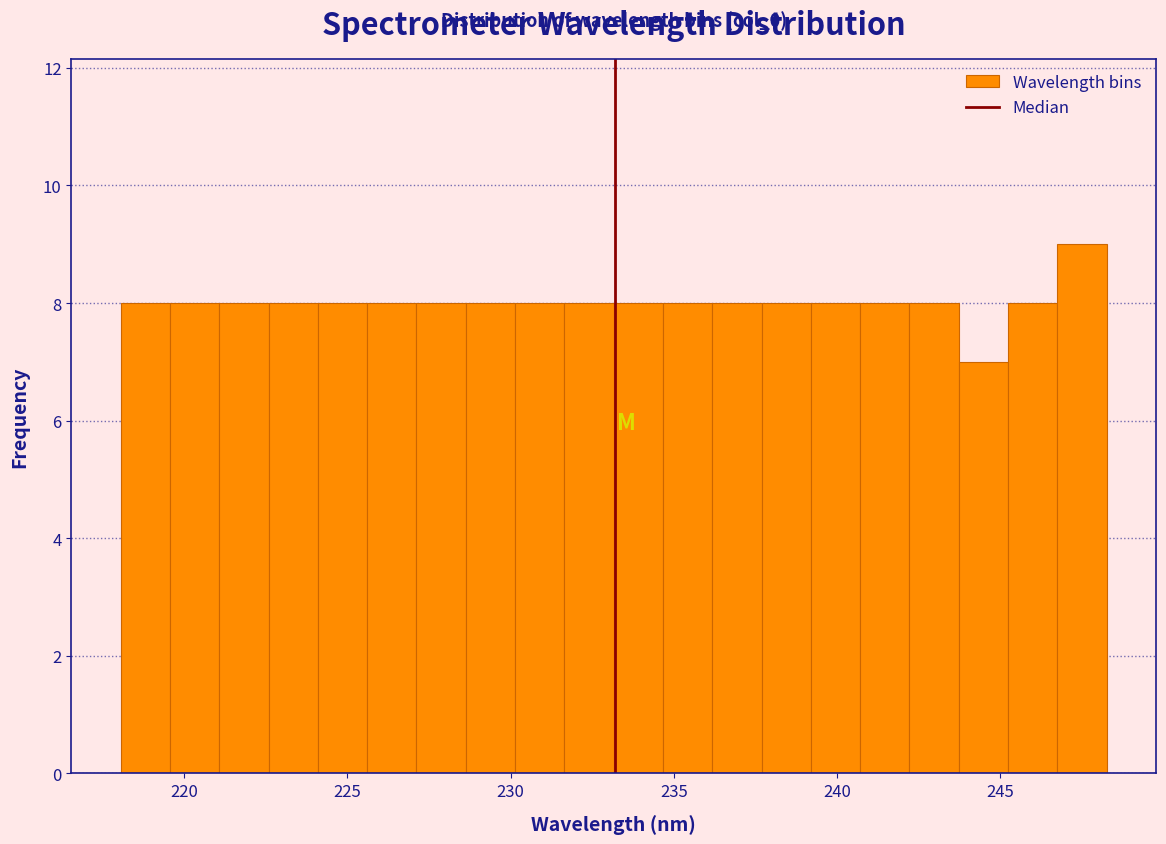

Around what value on the x-axis is the tallest bar? Give the approximate position of its centre, as read against the axis.

247.5